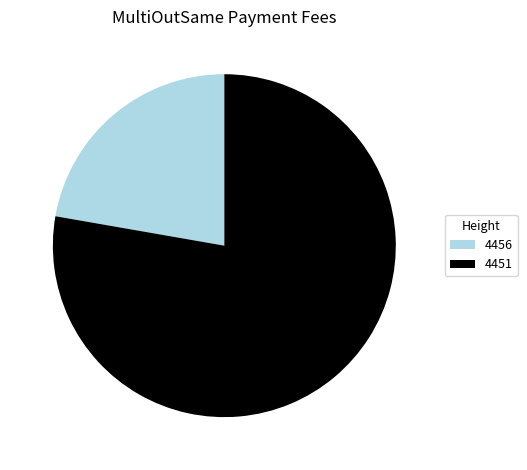

Which category has the smallest portion of the pie?

4456